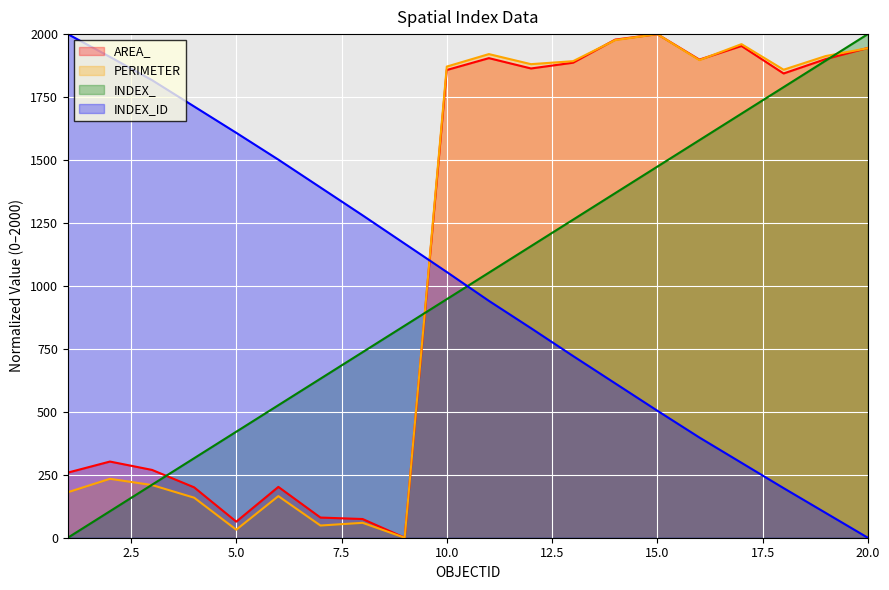

In AREA_, how many points are higher than both neighbors (excluding endpoints)?

5